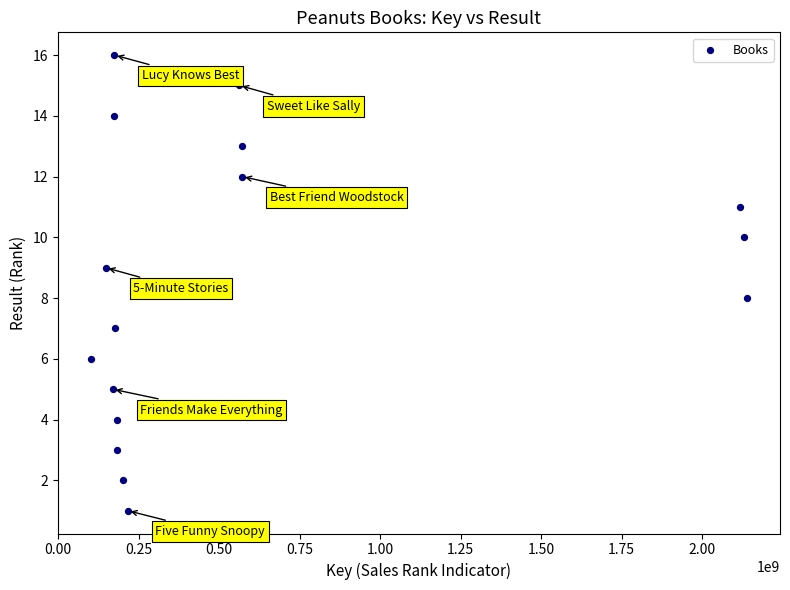

What is the range of Y values (max minus min)?

15